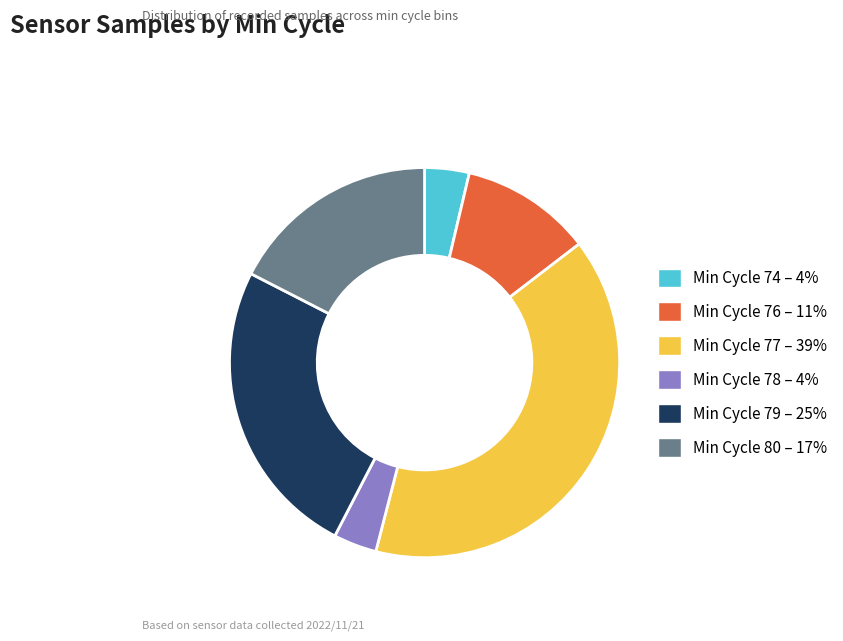

Which category has the biggest portion of the pie?

Min Cycle 77 – 39%